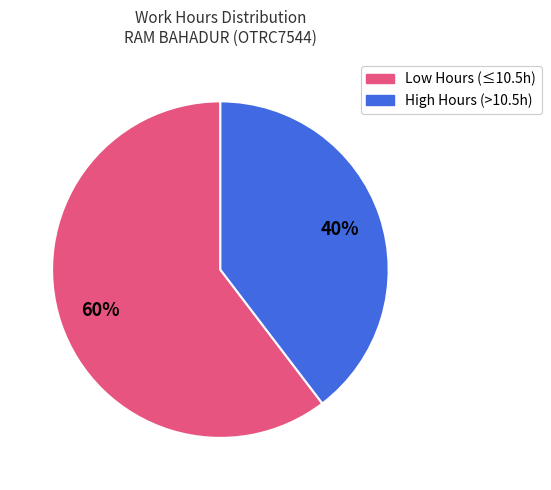

To the nearest percent, what is the average slice percentage?

50%